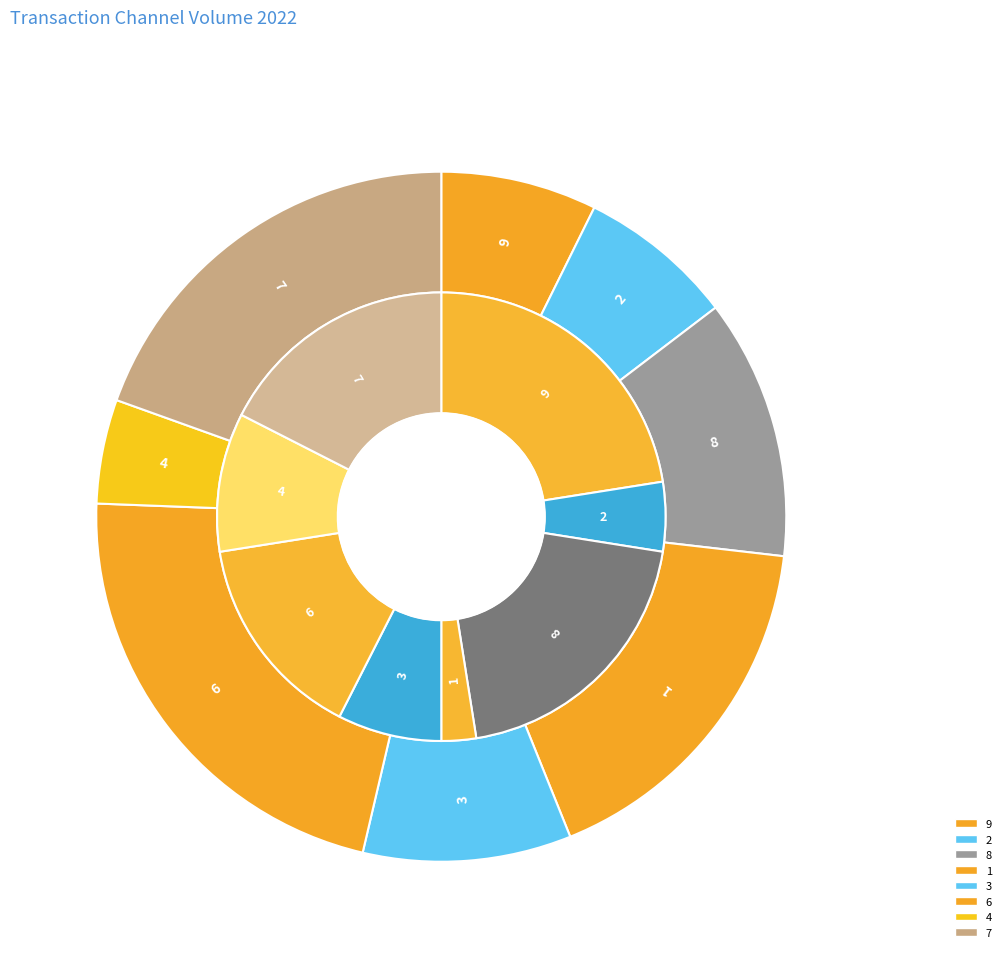

What is the change in value from 2 to 6?

+6